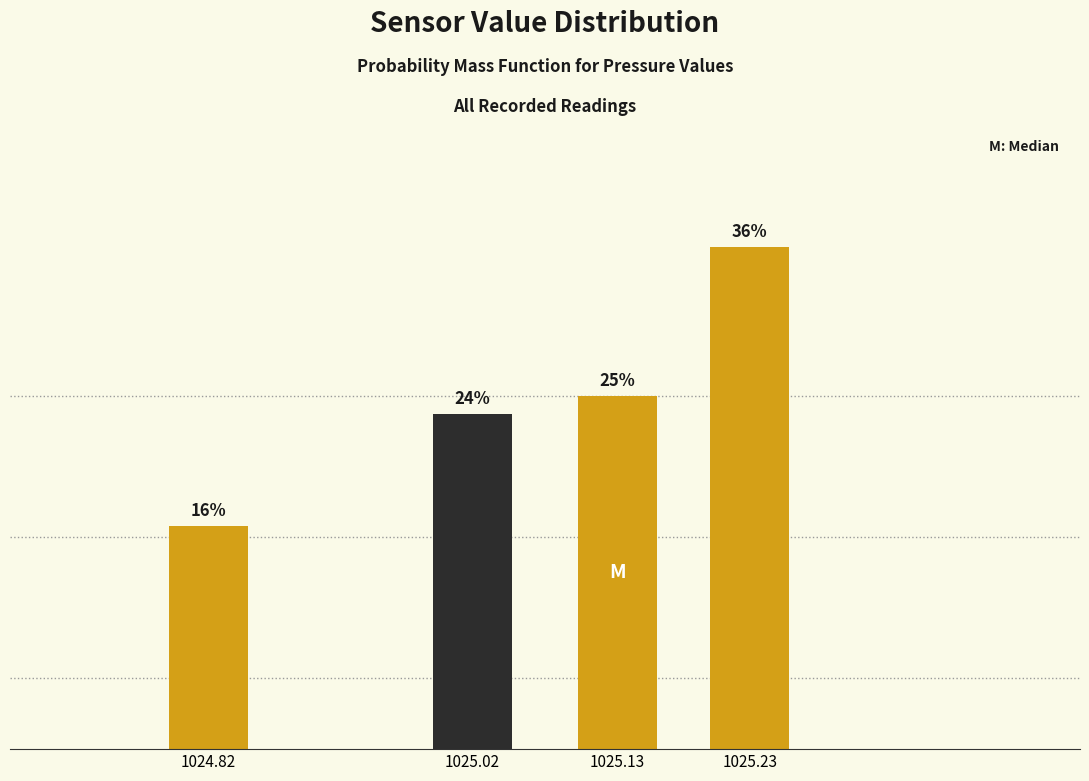

Does the chart contain any negative values?

No